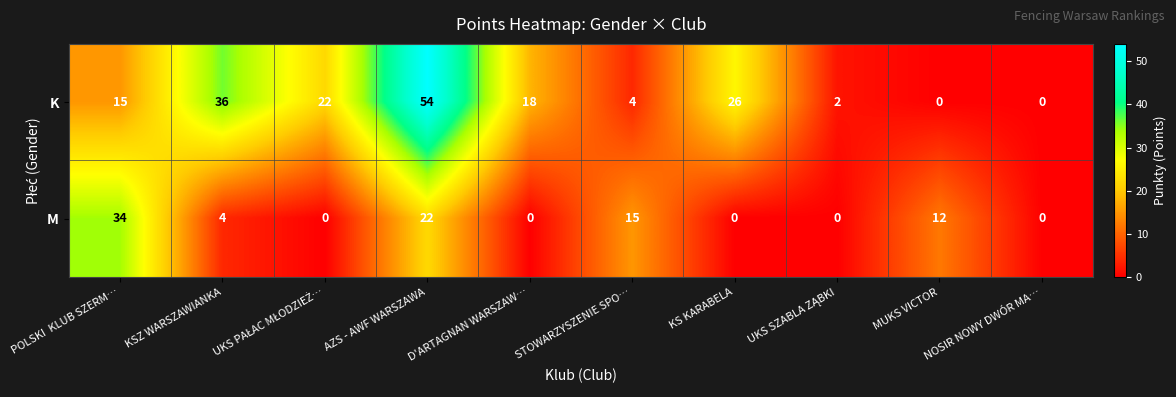

The value of K at STOWARZYSZENIE SPO… is 6. True or false?

False